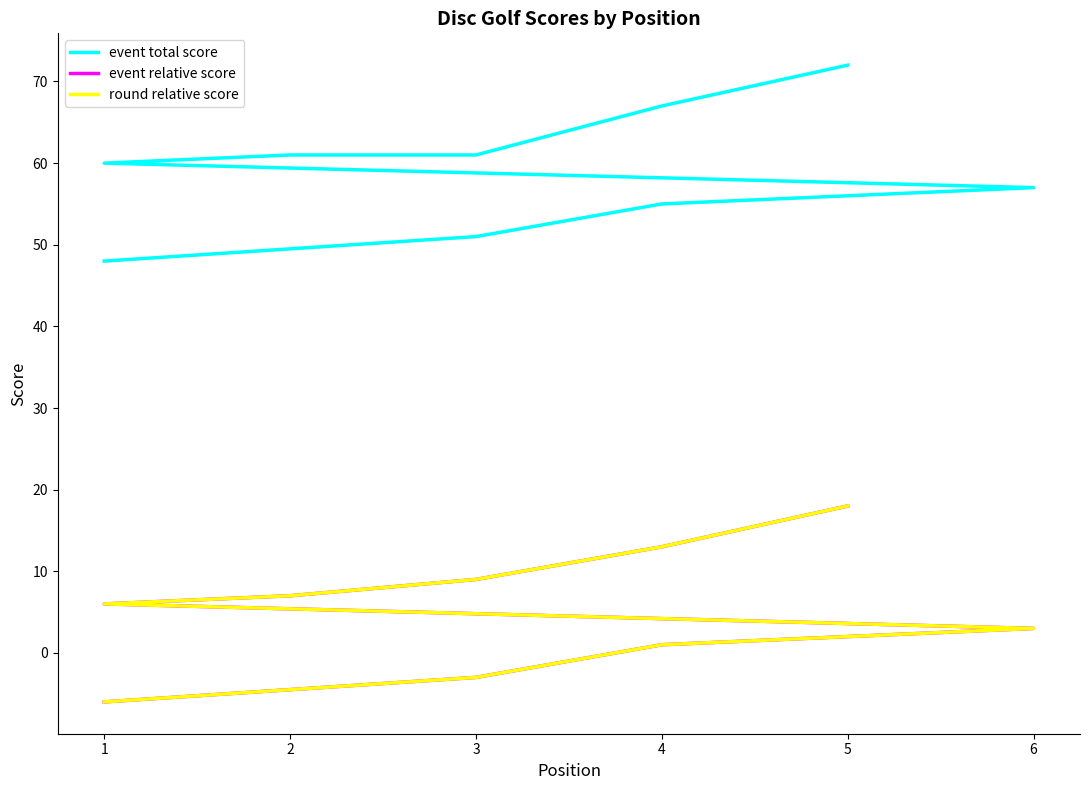

At how many categories does at least one series exceed 18?

11